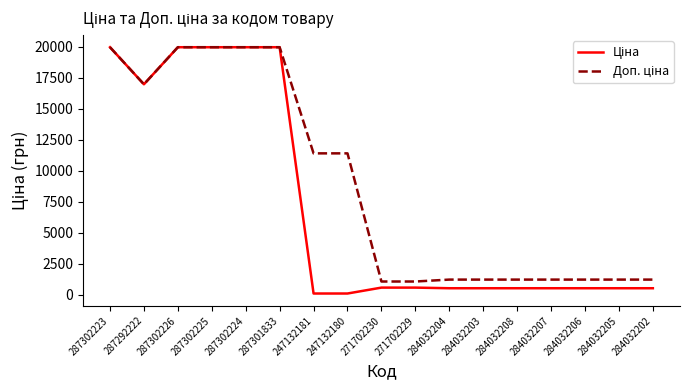

What is the total value across all series at 284032208?

1774.4